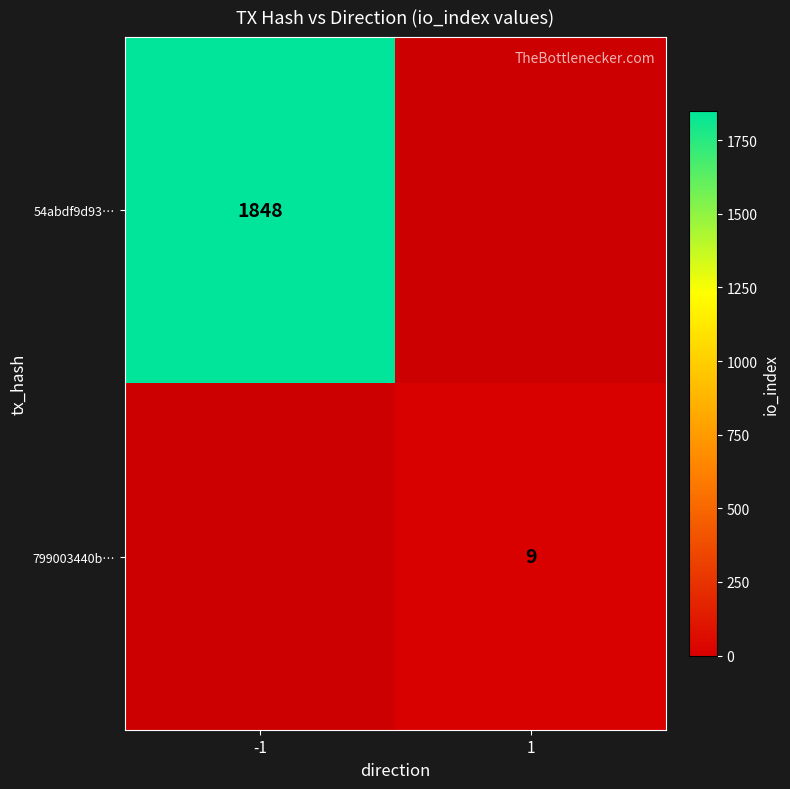

The value of 799003440b… at 1 is 3.2. True or false?

False